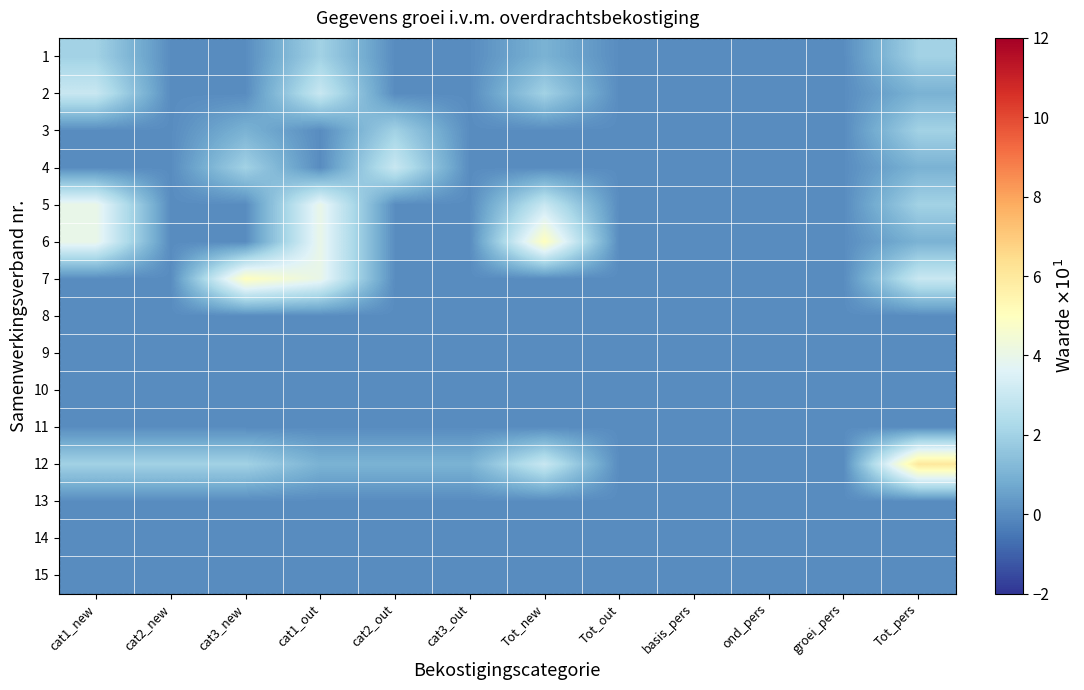

At which category is the sum across all series the highest?

cat1_out